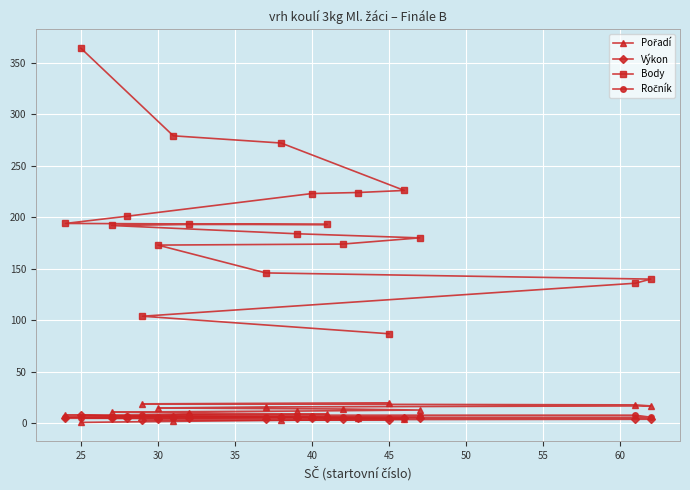

What are all the series names shown in the legend?

Pořadí, Výkon, Body, Ročník